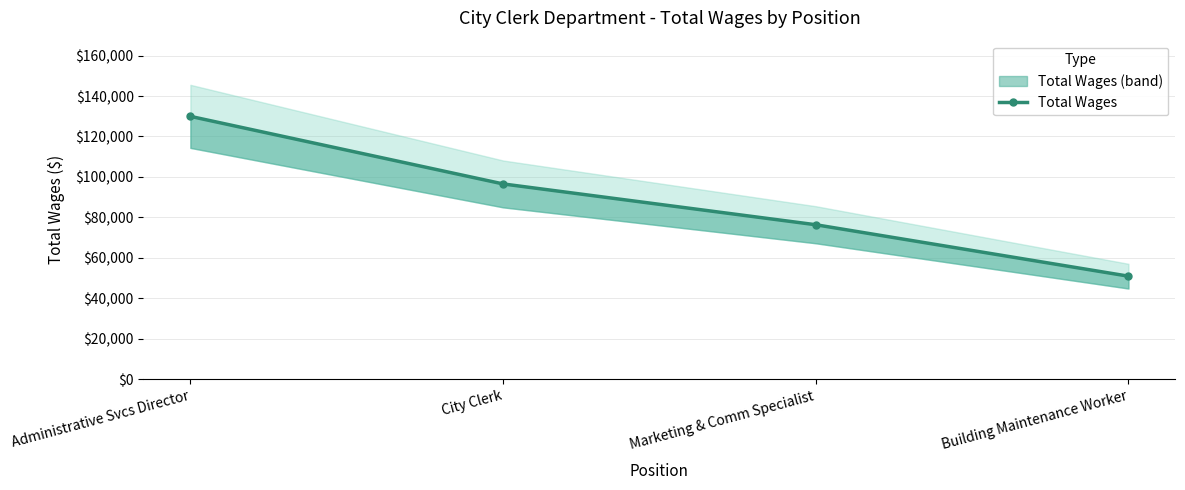

List the labels in order of value, largest first.

Administrative Svcs Director, City Clerk, Marketing & Comm Specialist, Building Maintenance Worker